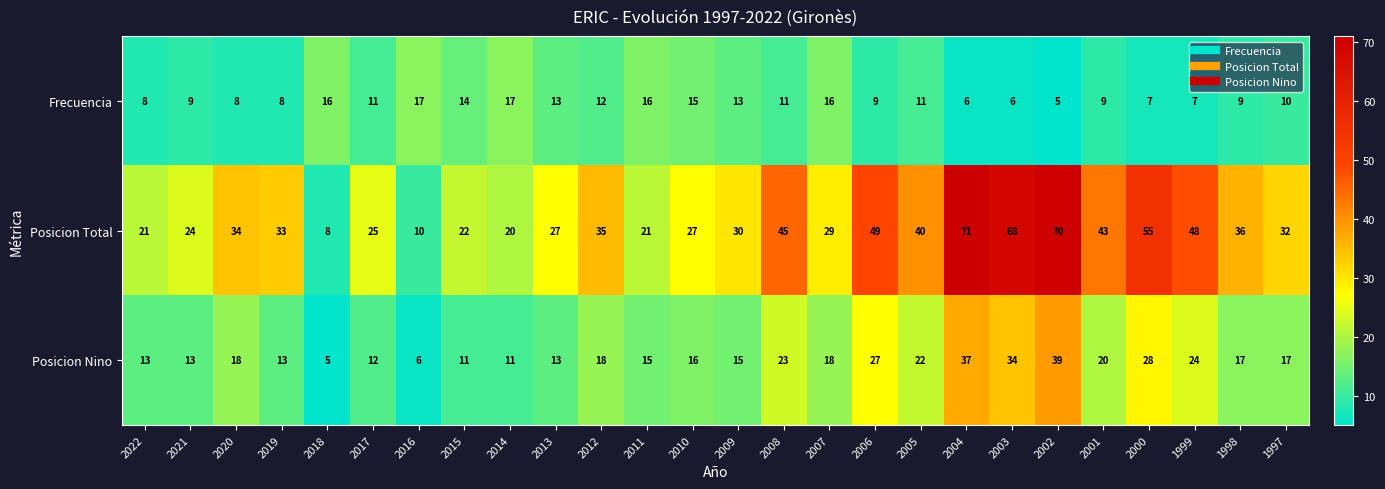

What is the difference between the maximum and minimum values in the Posicion Nino series?

34